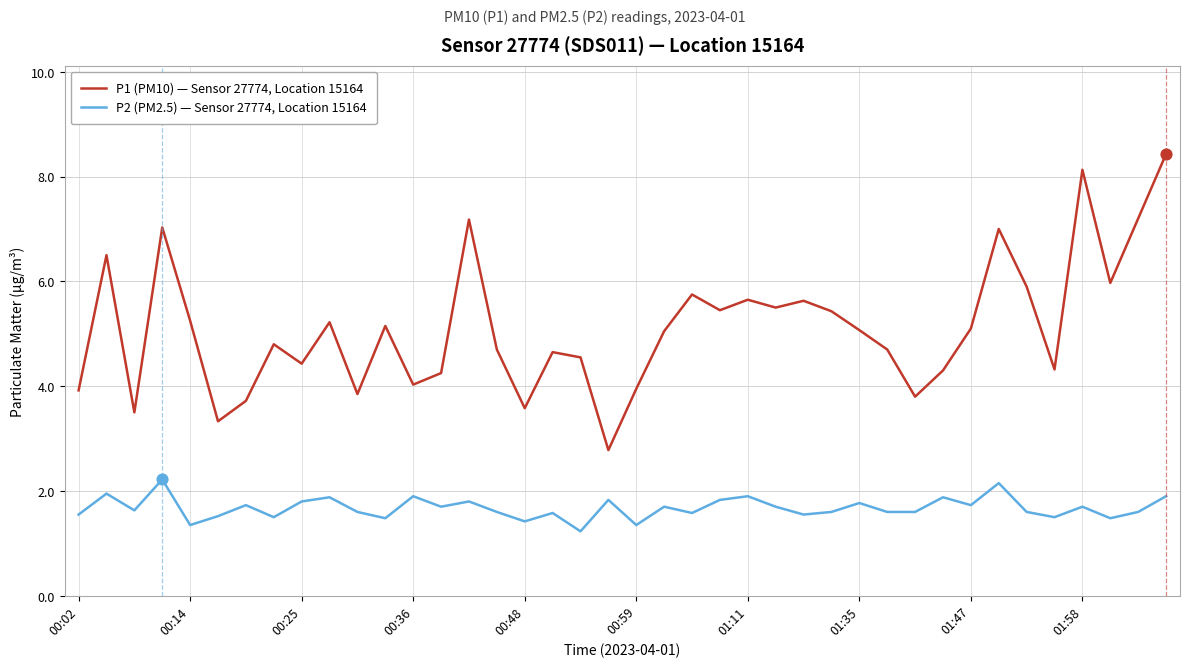

Which series has the largest total across all categories?

P1 (PM10) — Sensor 27774, Location 15164